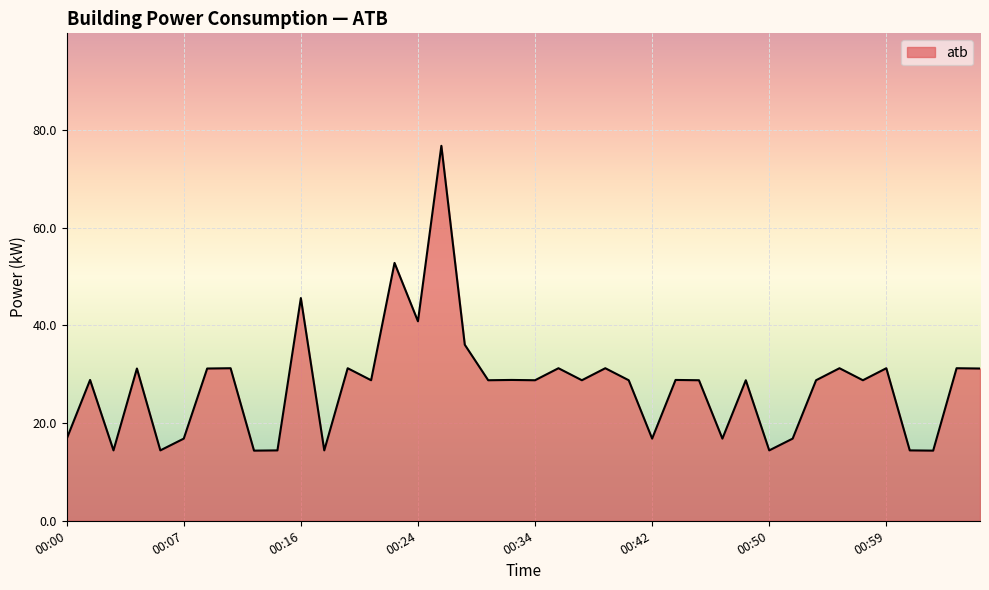

What is the maximum value shown in the chart?

76.8